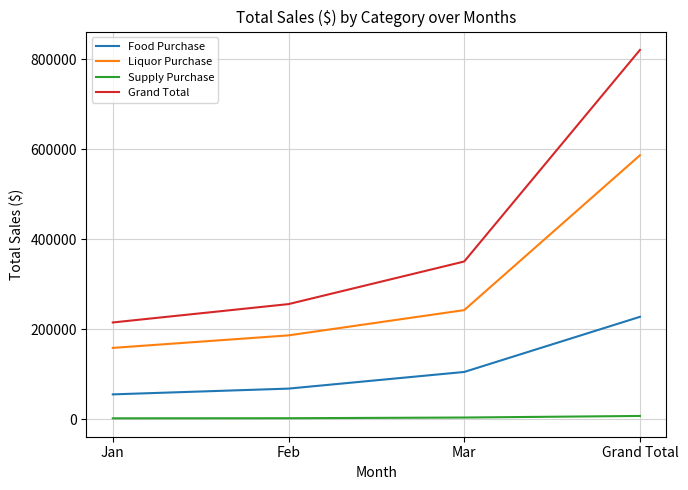

Rank the series by their maximum value, from lowest to highest.

Supply Purchase, Food Purchase, Liquor Purchase, Grand Total